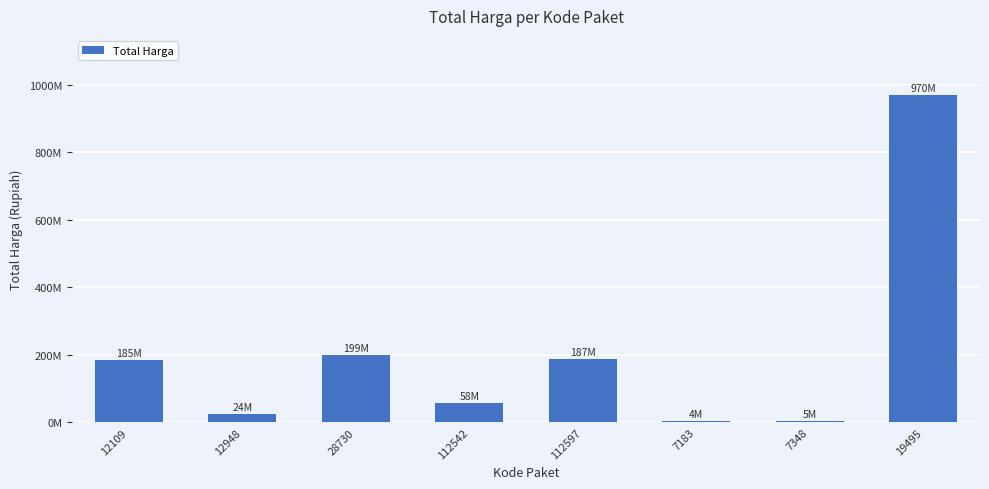

Reading right to left, list all the values displayed in this chart.

970130000	5211200	3552000	187000000	58100000	199000000	24479000	185117000